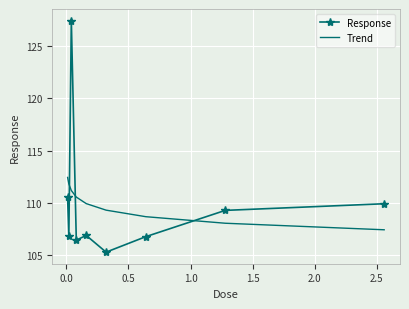

What is the minimum value for Trend?

107.4